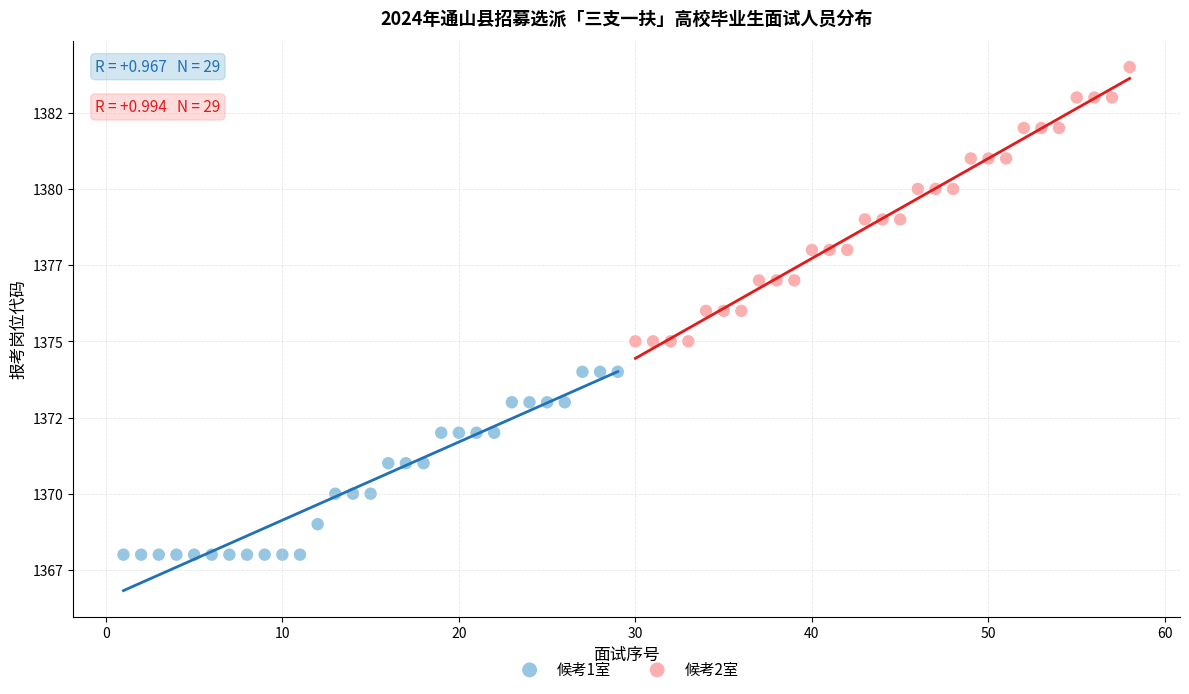

Which series has the largest Y range (max minus min)?

候考2室